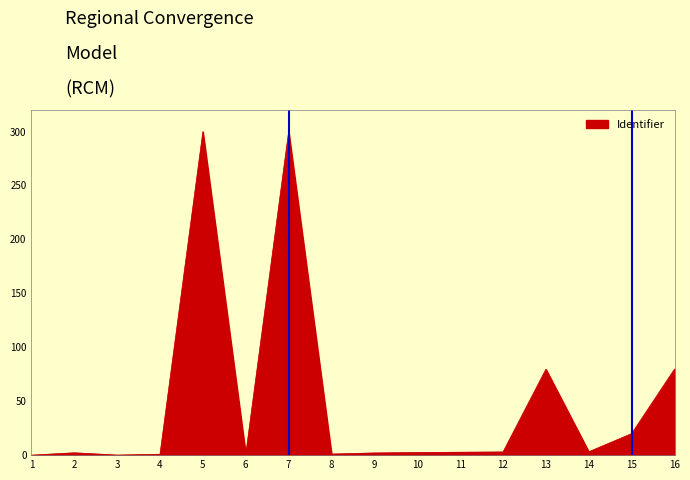

What is the difference between the second highest and second lowest values?

299.9